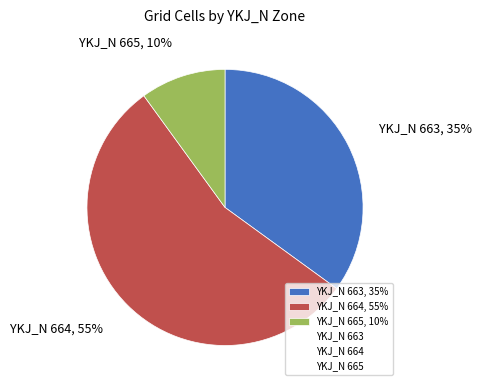

What is the largest slice in the pie chart?

YKJ_N 664, 55%